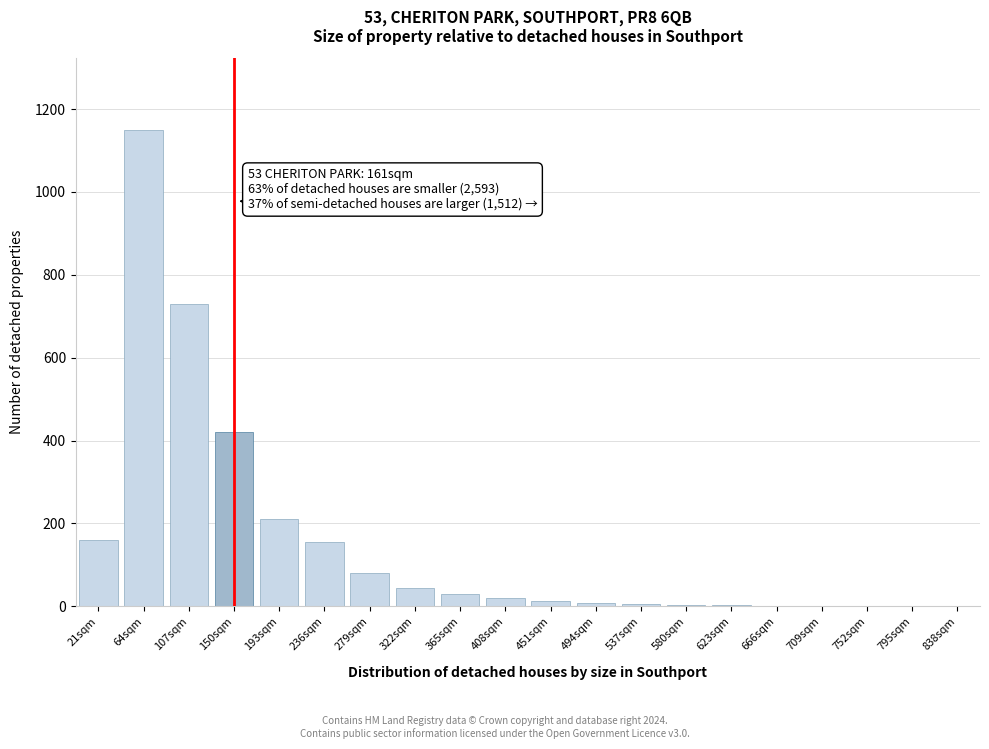

Which category has the highest value across all series?

64sqm